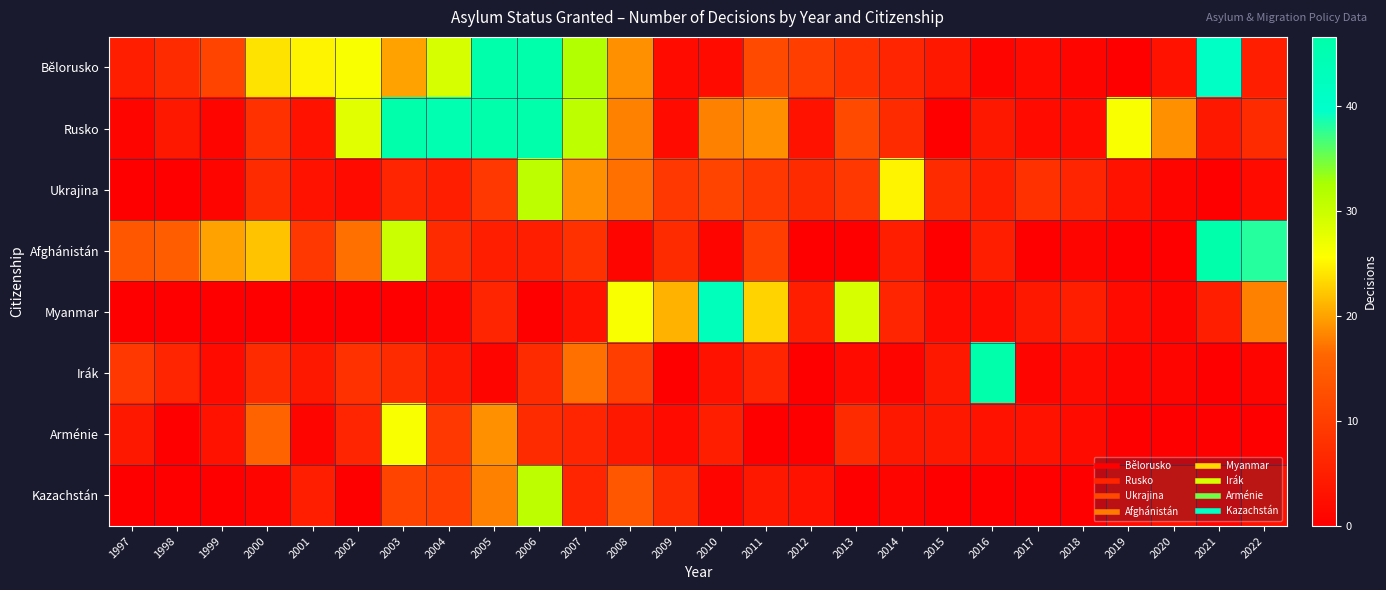

At which category does the chart reach its minimum across all series?

2019